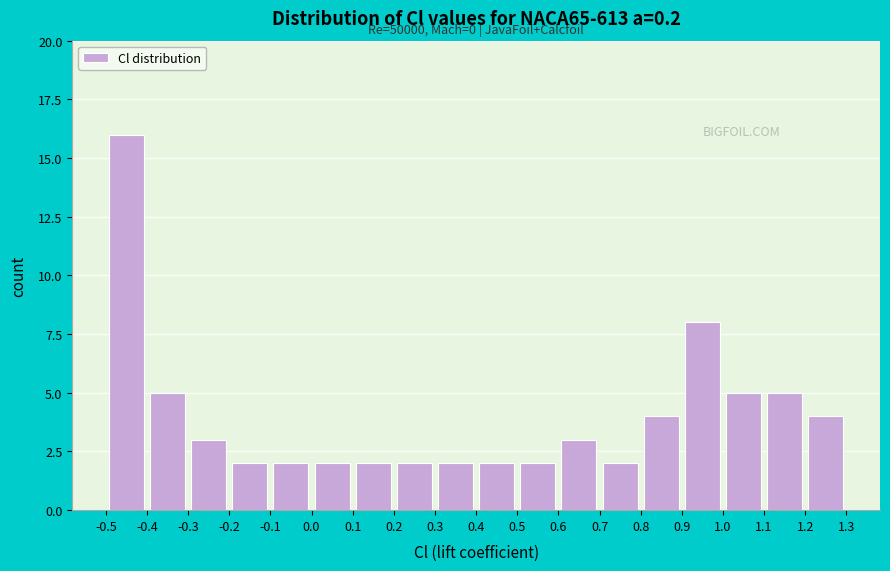

Over which range of the x-axis is the bar tallest?

-0.5 to -0.4